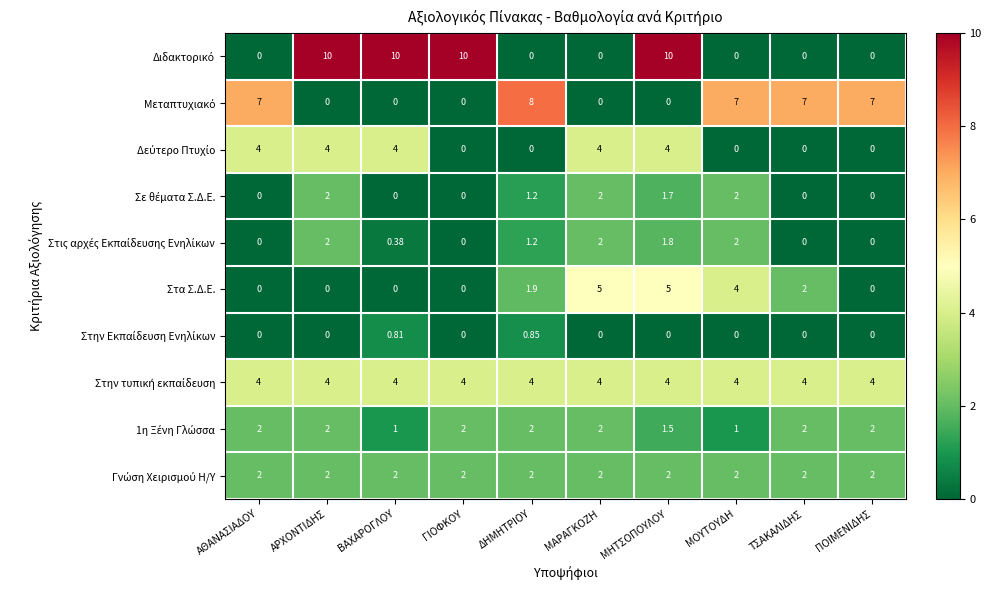

Count the number of categories in the chart.

10